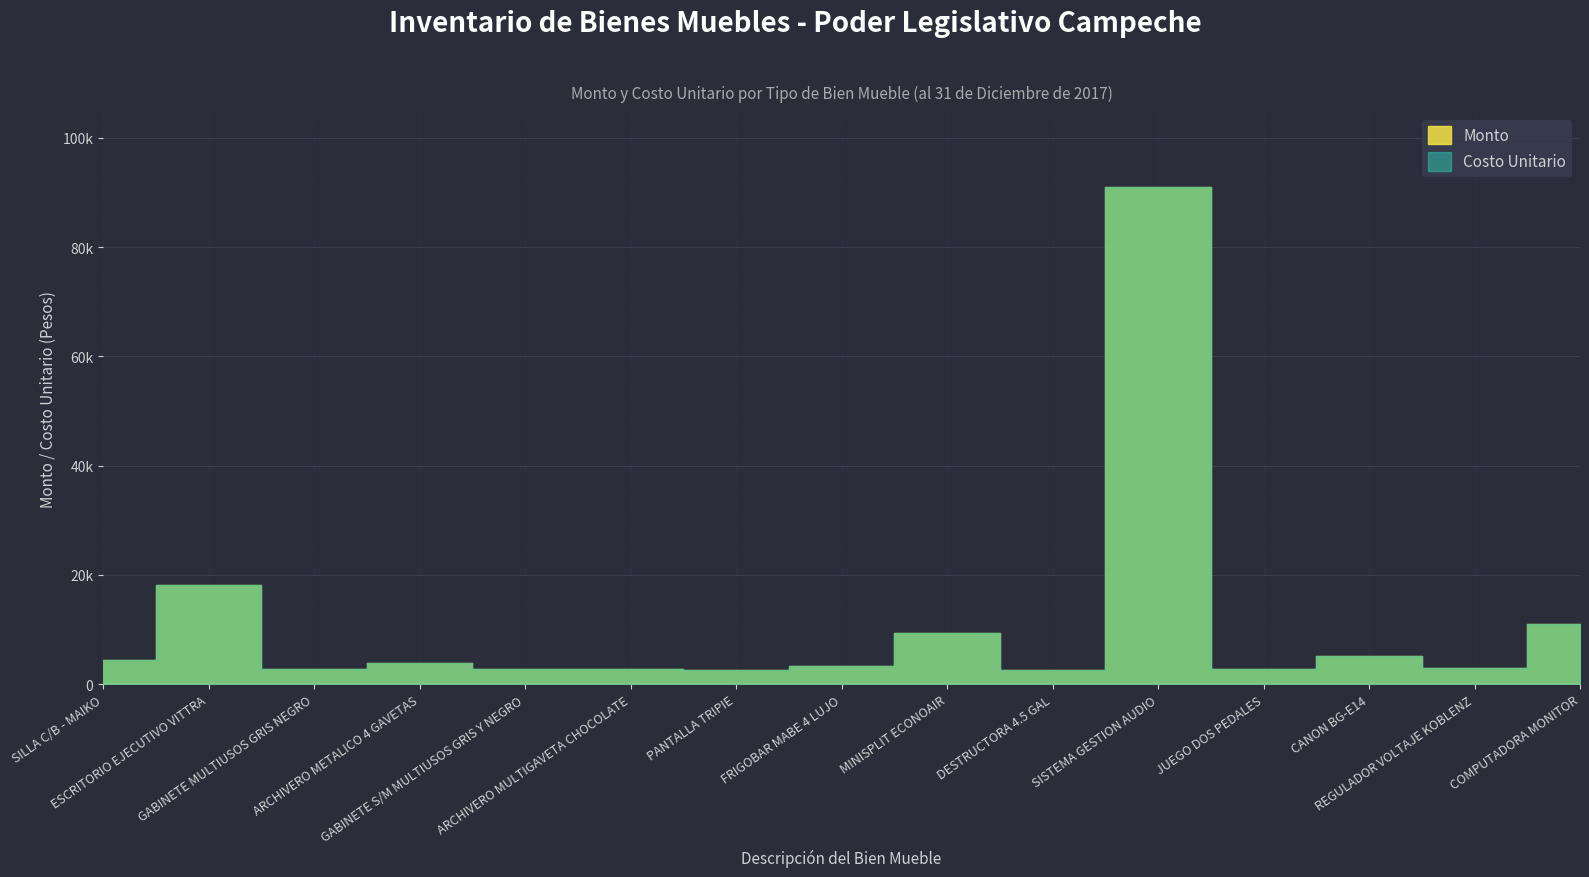

At which label does Costo Unitario reach its minimum?

DESTRUCTORA 4.5 GAL